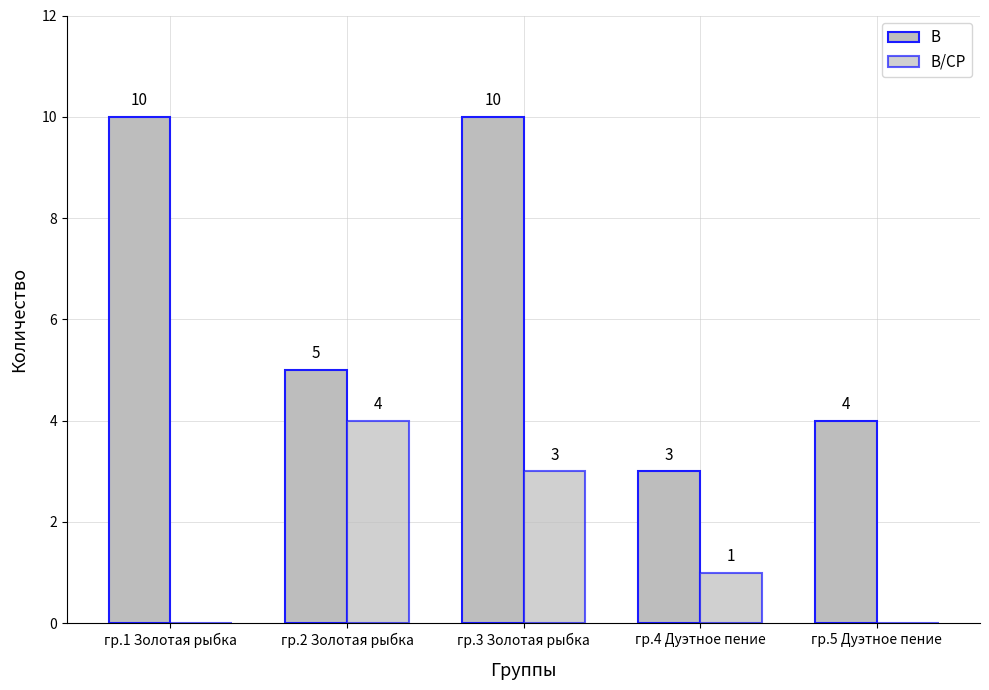

How many groups of bars are there?

5